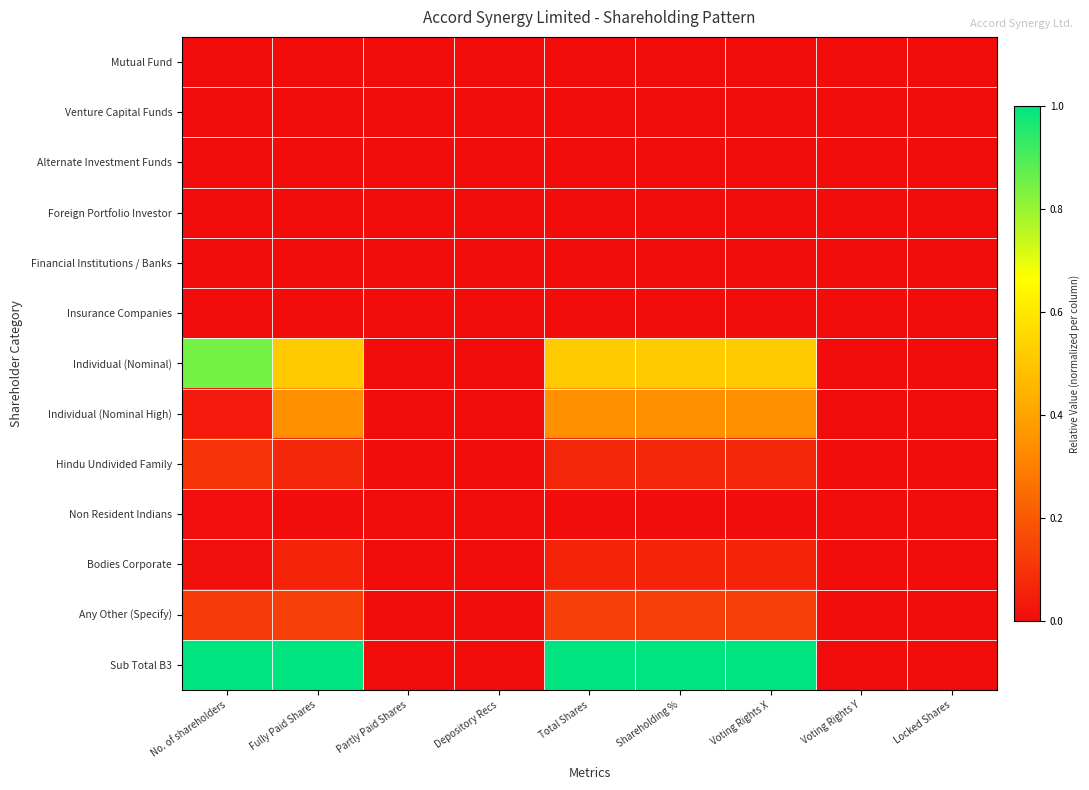

Which label corresponds to the smallest value in the chart?

No. of shareholders